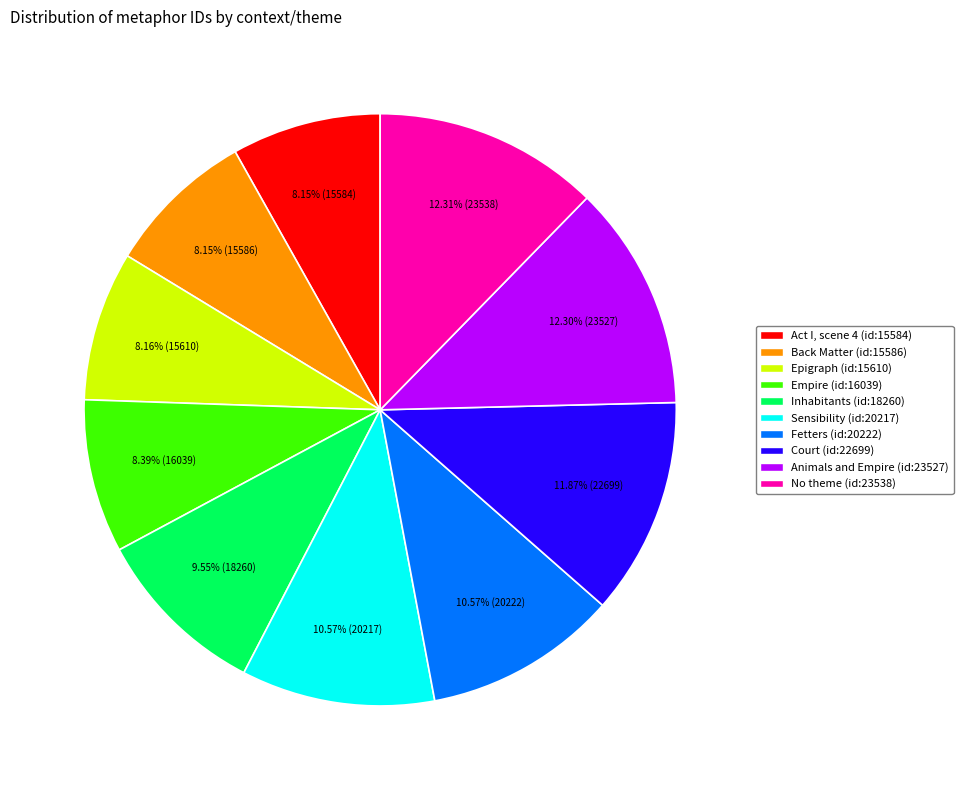

Does Act I, scene 4 (id:15584) represent more than half of the total?

No